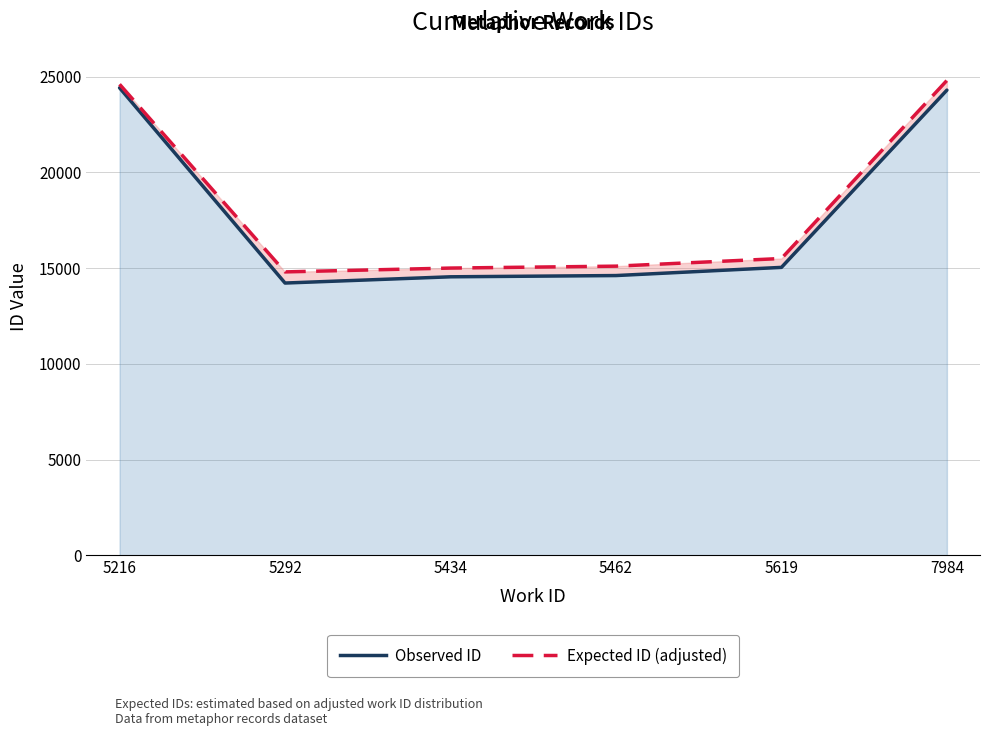

Which series has the largest range (max minus min)?

Observed ID